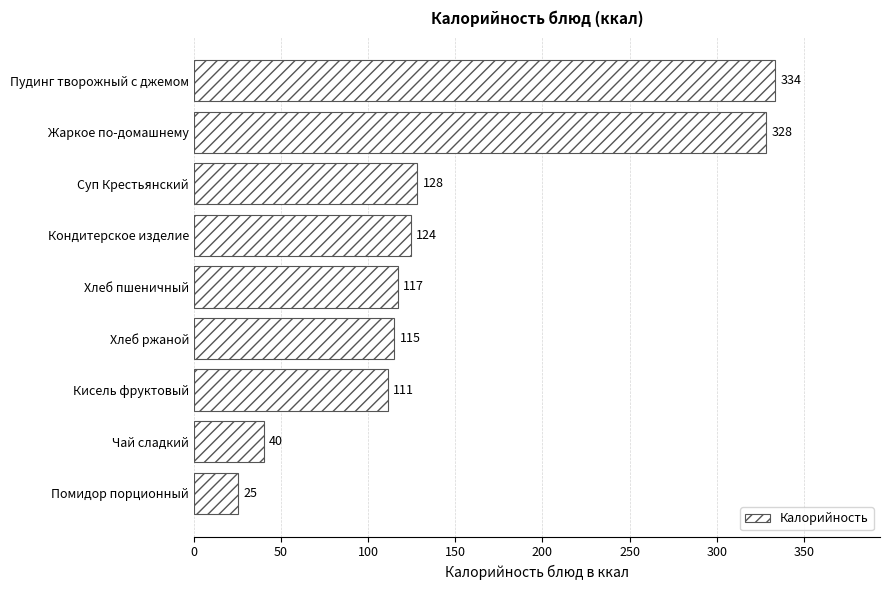

Where is the data nearest to the value 179?

Суп Крестьянский